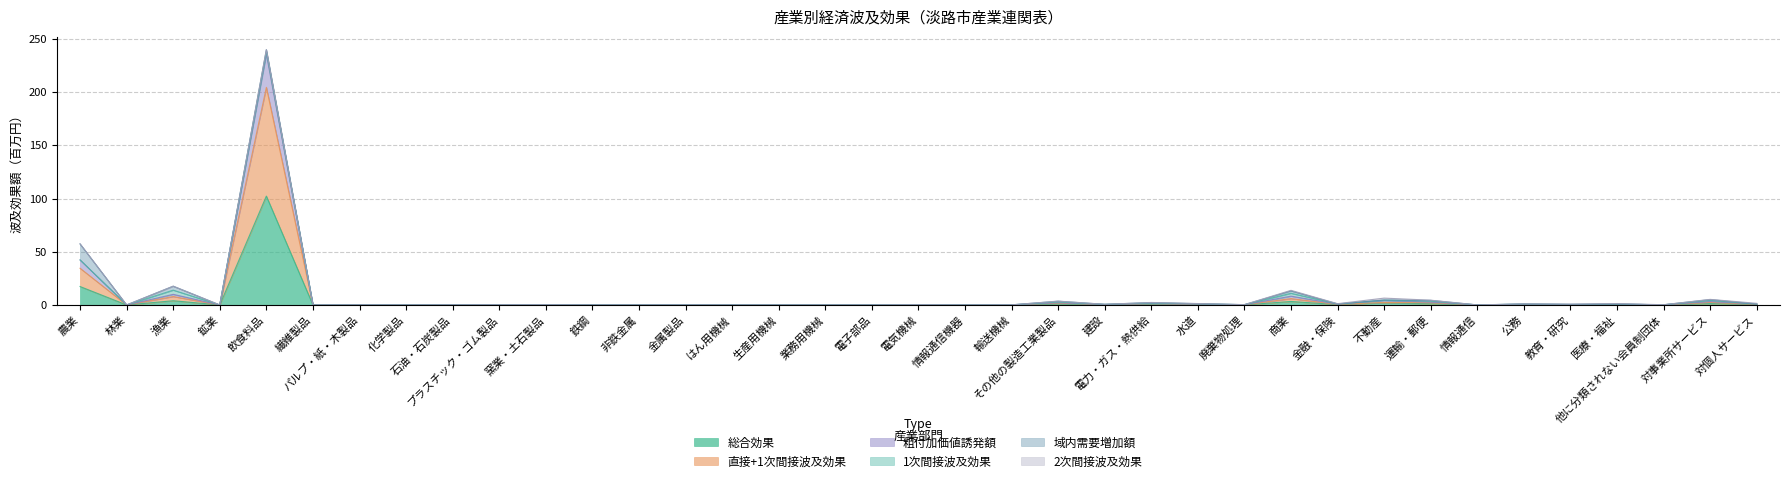

At which category is the sum across all series the highest?

飲食料品